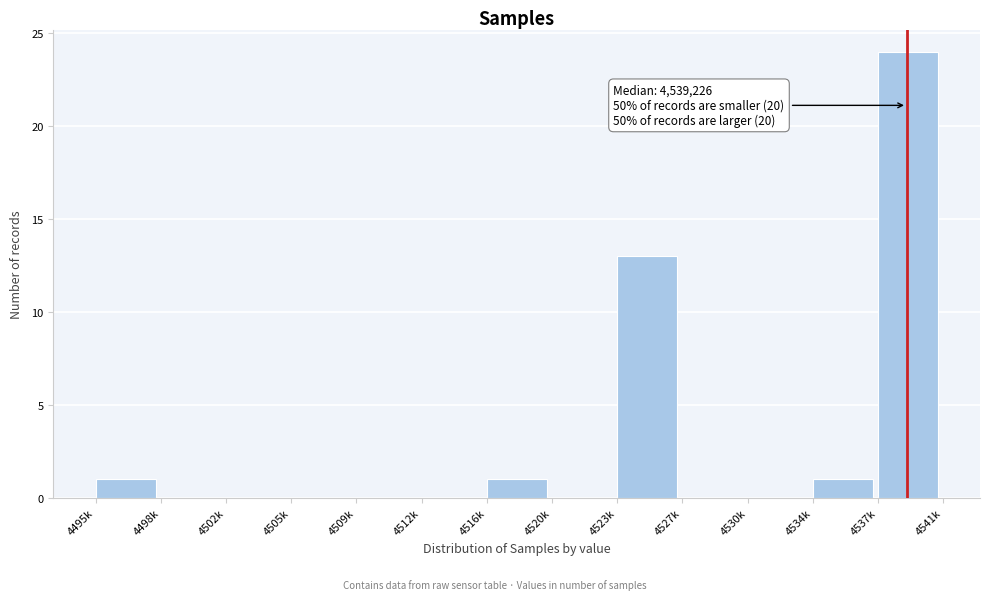

Reading left to right, transcribe all the data shown in this chart.

4495k=1	4498k=0	4502k=0	4505k=0	4509k=0	4512k=0	4516k=1	4520k=0	4523k=13	4527k=0	4530k=0	4534k=1	4537k=24